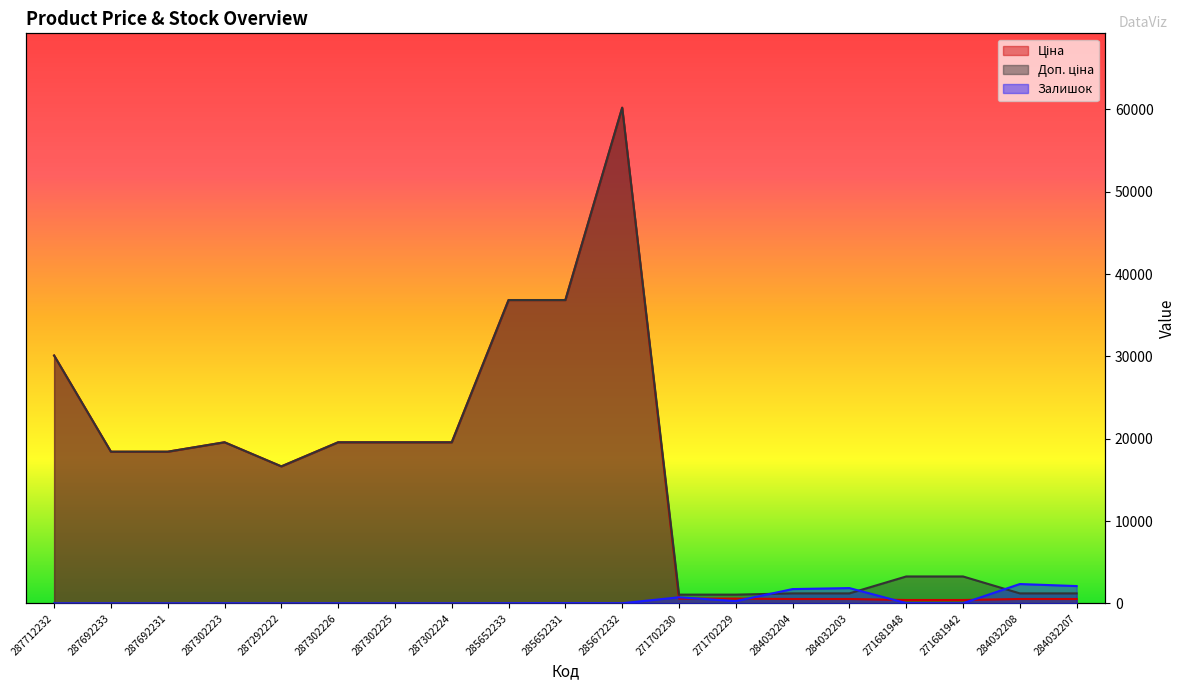

True or false: Ціна and Доп. ціна cross at least once.

False